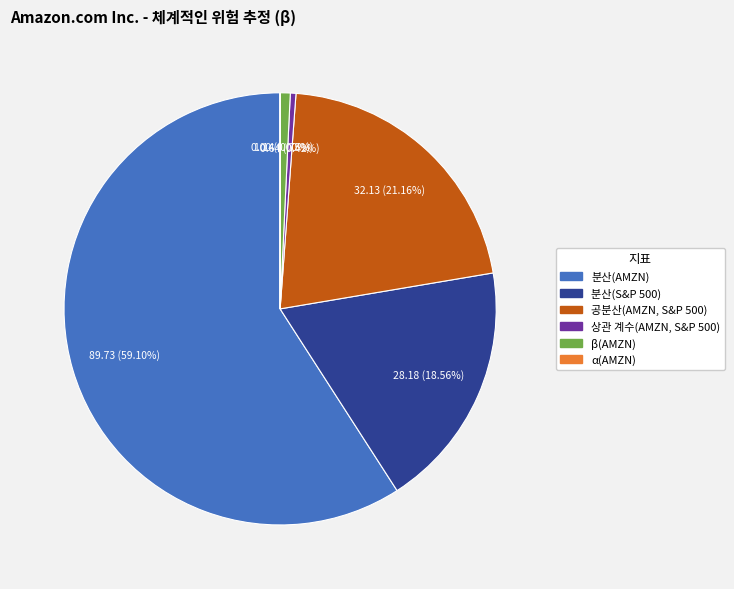

To the nearest percent, what is the difference between the largest and smallest slice percentages?

59%